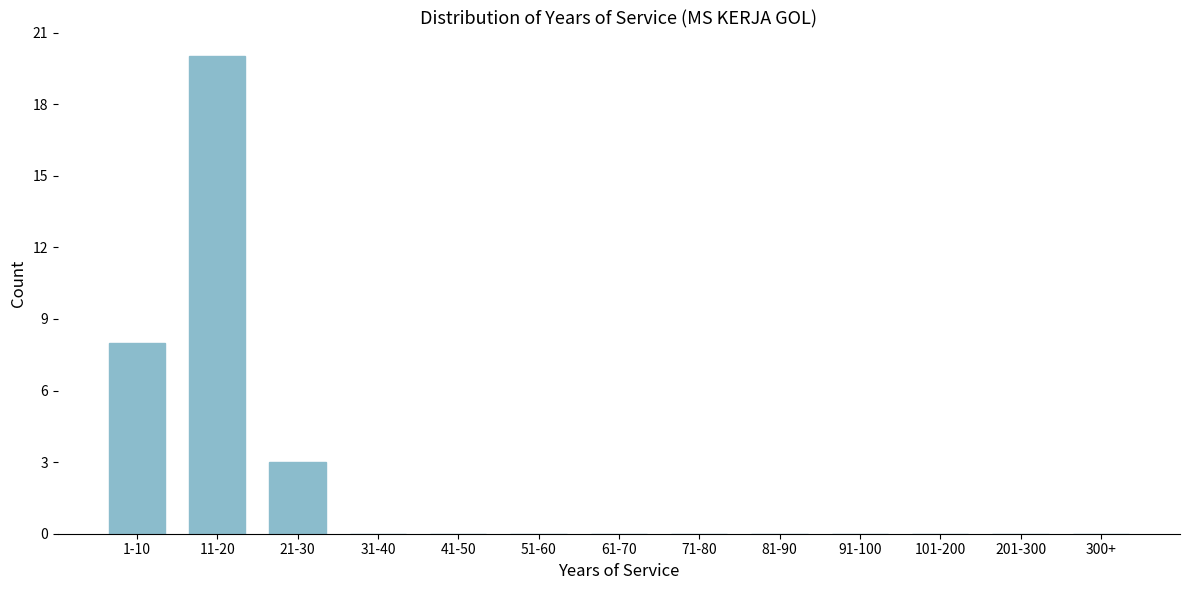

Reading left to right, list all the values displayed in this chart.

1-10=8	11-20=20	21-30=3	31-40=0	41-50=0	51-60=0	61-70=0	71-80=0	81-90=0	91-100=0	101-200=0	201-300=0	300+=0